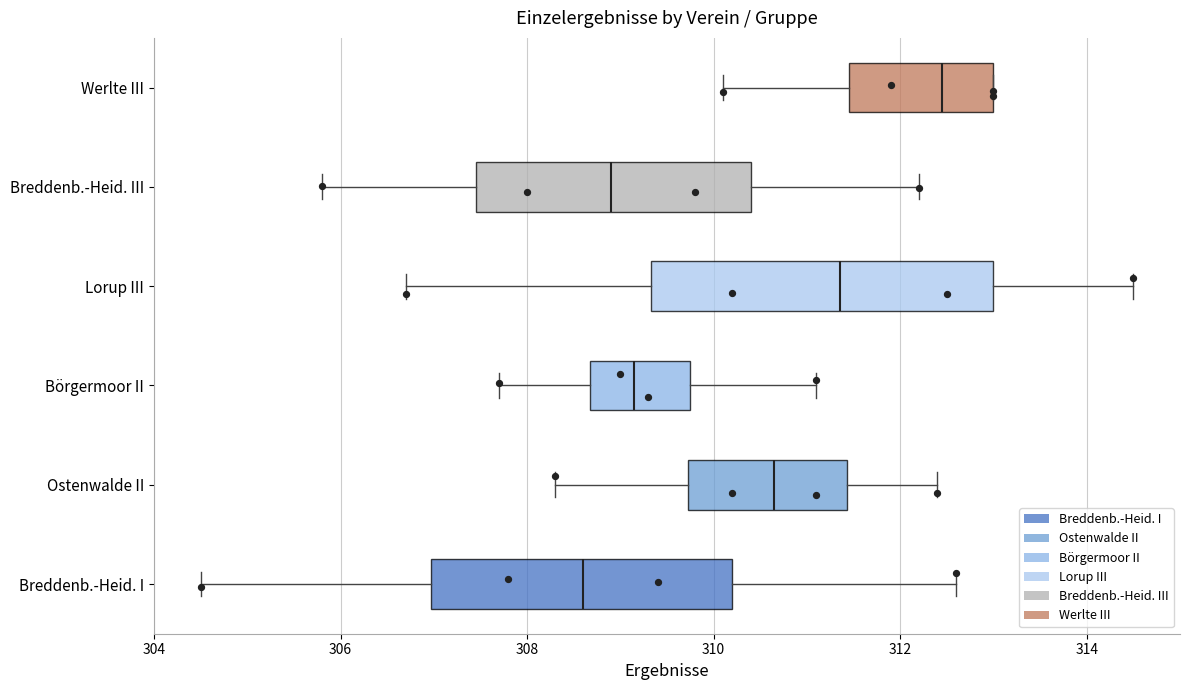

Reading bottom to top, transcribe this box plot: for each box, give where its median line is, the range the box spans, and where its two whiskers end, as read against the x-axis. The values are not printed on the chart, so give them approximately, as read against the axis.

Breddenb.-Heid. I: median 308.6, box 307.0 to 310.2, whiskers 304.6 to 312.6
Ostenwalde II: median 310.6, box 309.8 to 311.4, whiskers 308.4 to 312.4
Börgermoor II: median 309.2, box 308.6 to 309.8, whiskers 307.8 to 311.2
Lorup III: median 311.4, box 309.4 to 313.0, whiskers 306.8 to 314.6
Breddenb.-Heid. III: median 309.0, box 307.4 to 310.4, whiskers 305.8 to 312.2
Werlte III: median 312.4, box 311.4 to 313.0, whiskers 310.2 to 313.0